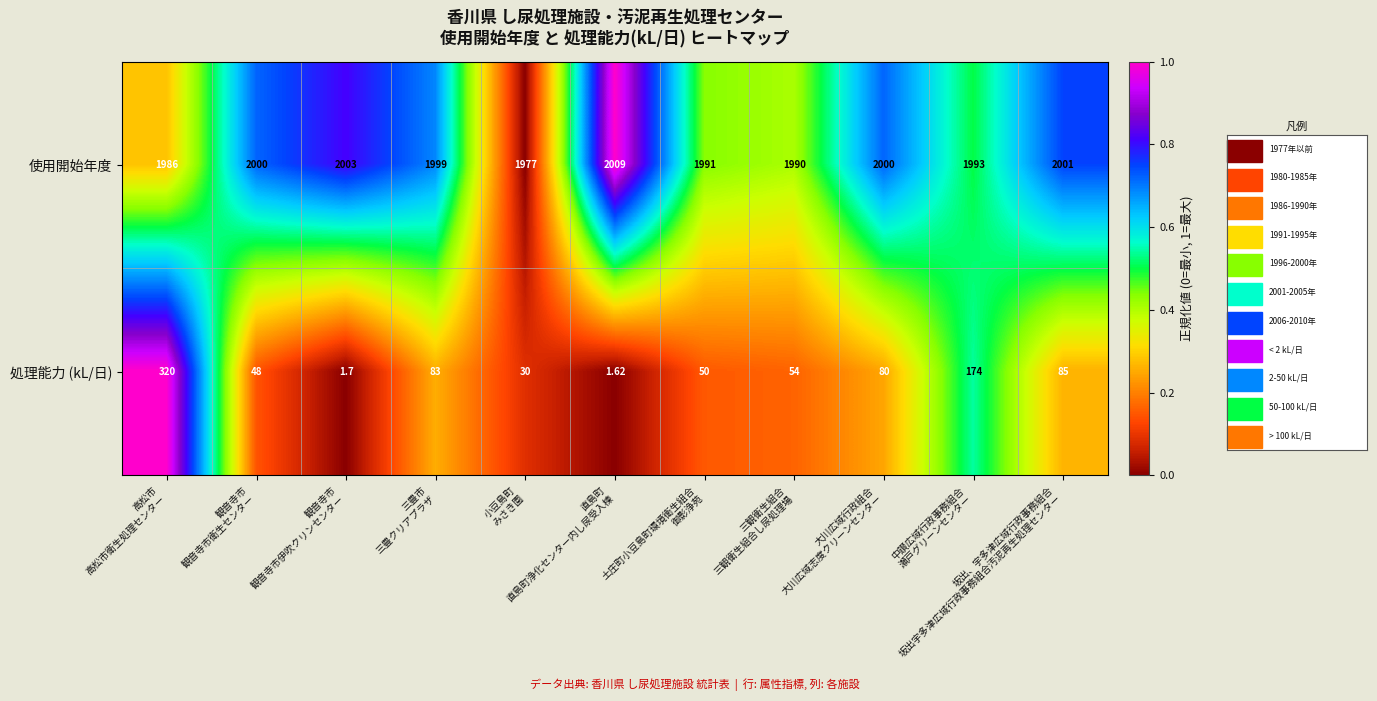

Which category has the highest value across all series?

直島町
直島町浄化センター内し尿受入棟